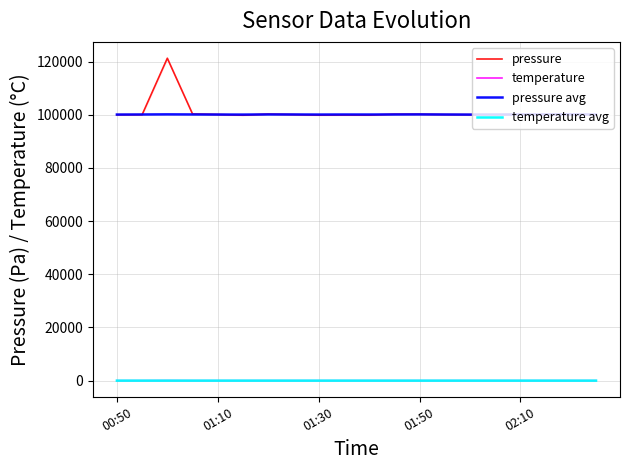

What value does the pressure avg series have at 13?

100070.0